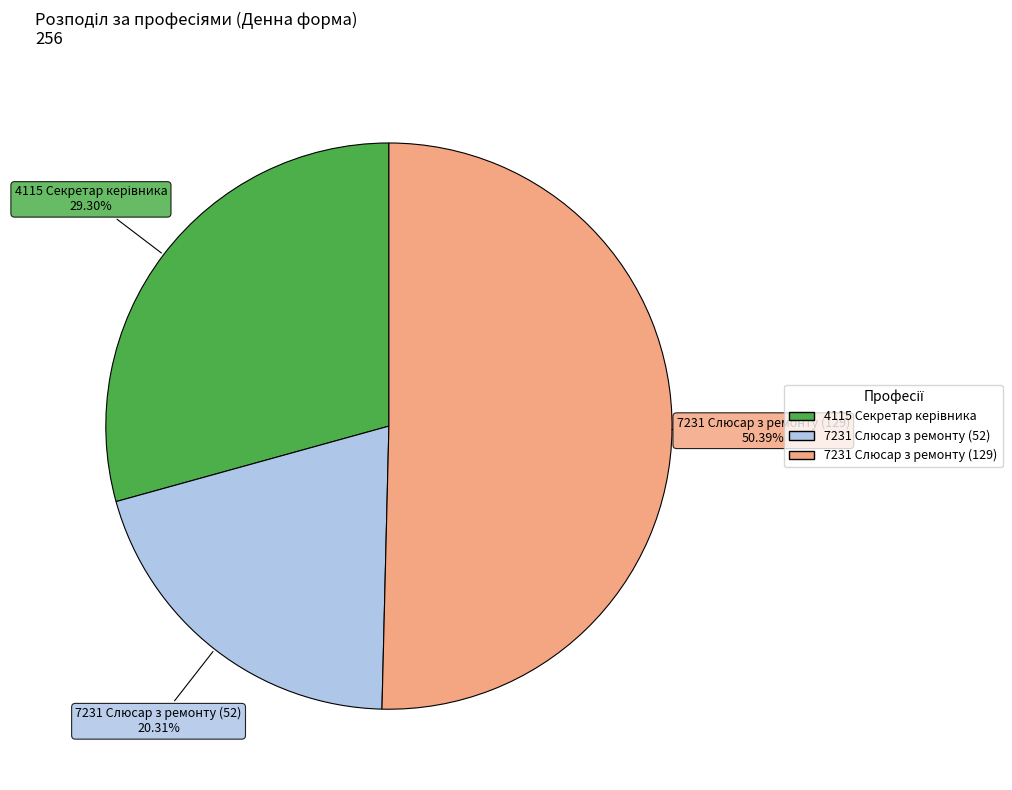

Do 7231 Слюсар з ремонту (52) and 7231 Слюсар з ремонту (129) together represent more than half of the pie?

Yes